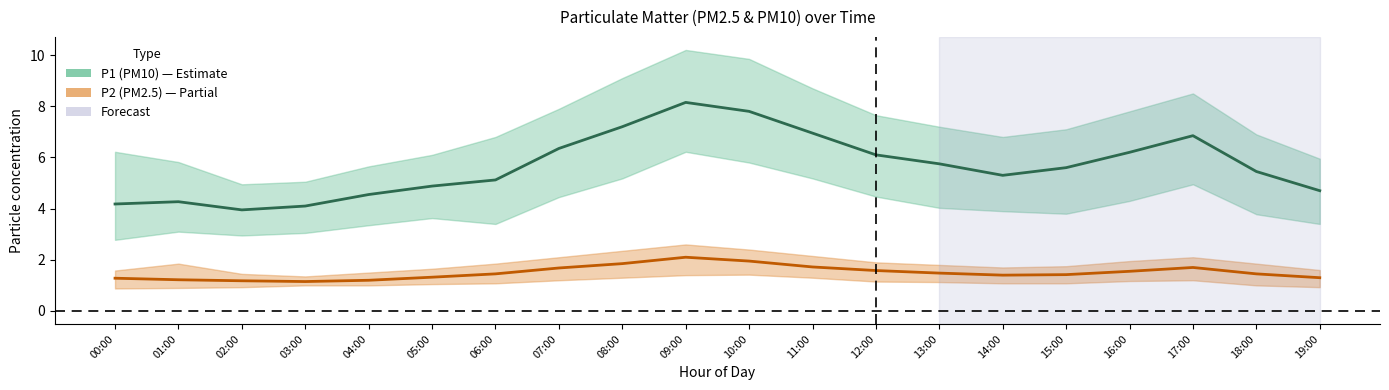

What is the label of the 17th point from the right?

03:00